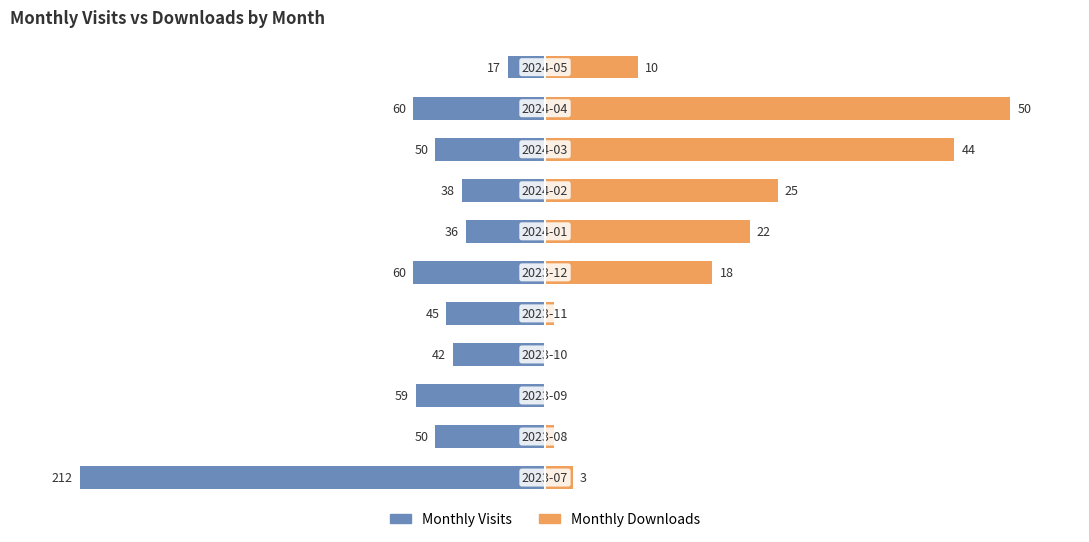

Rank the categories by Monthly Downloads value from lowest to highest.

2, 3, 1, 4, 0, 10, 5, 6, 7, 8, 9